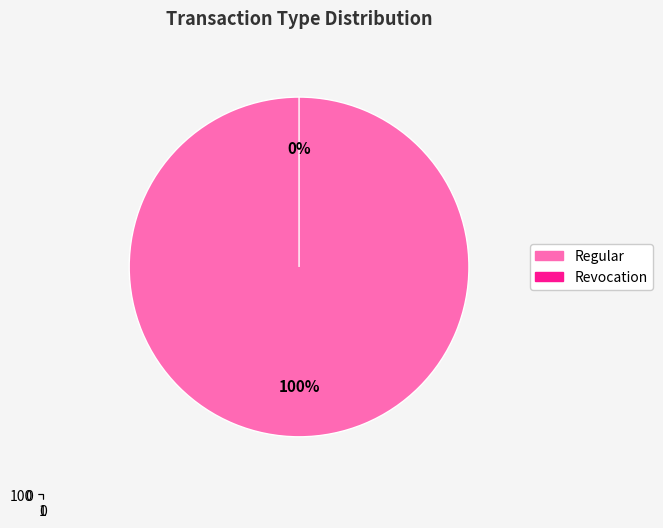

What is the smallest slice in the pie chart?

Revocation